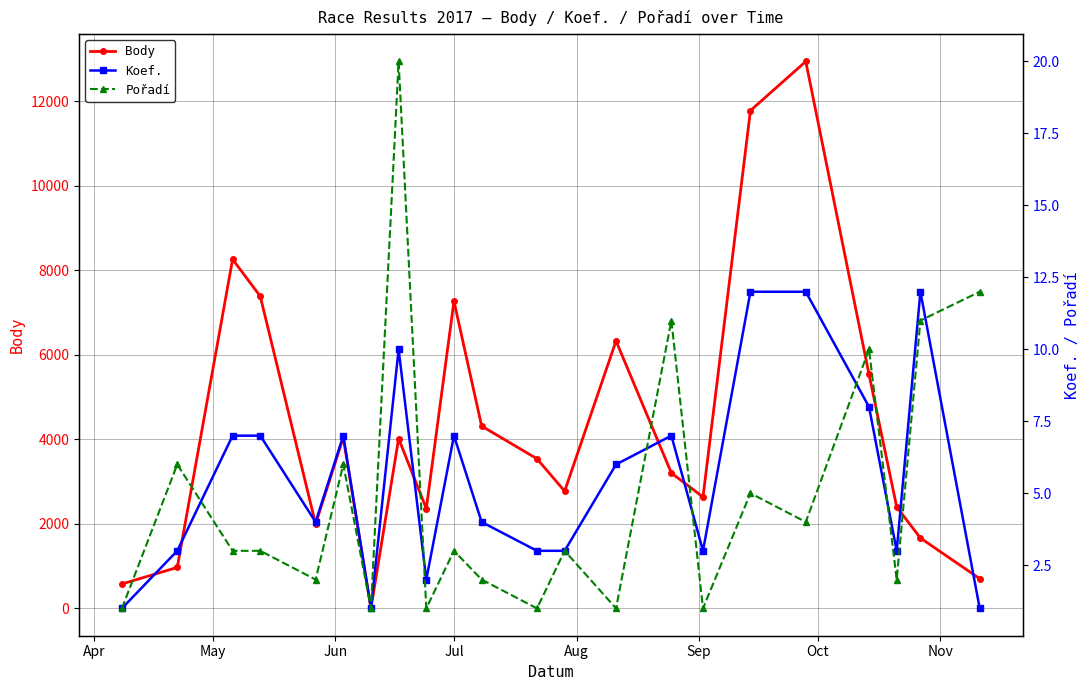

List the series in order of their peak value, lowest first.

Koef., Pořadí, Body